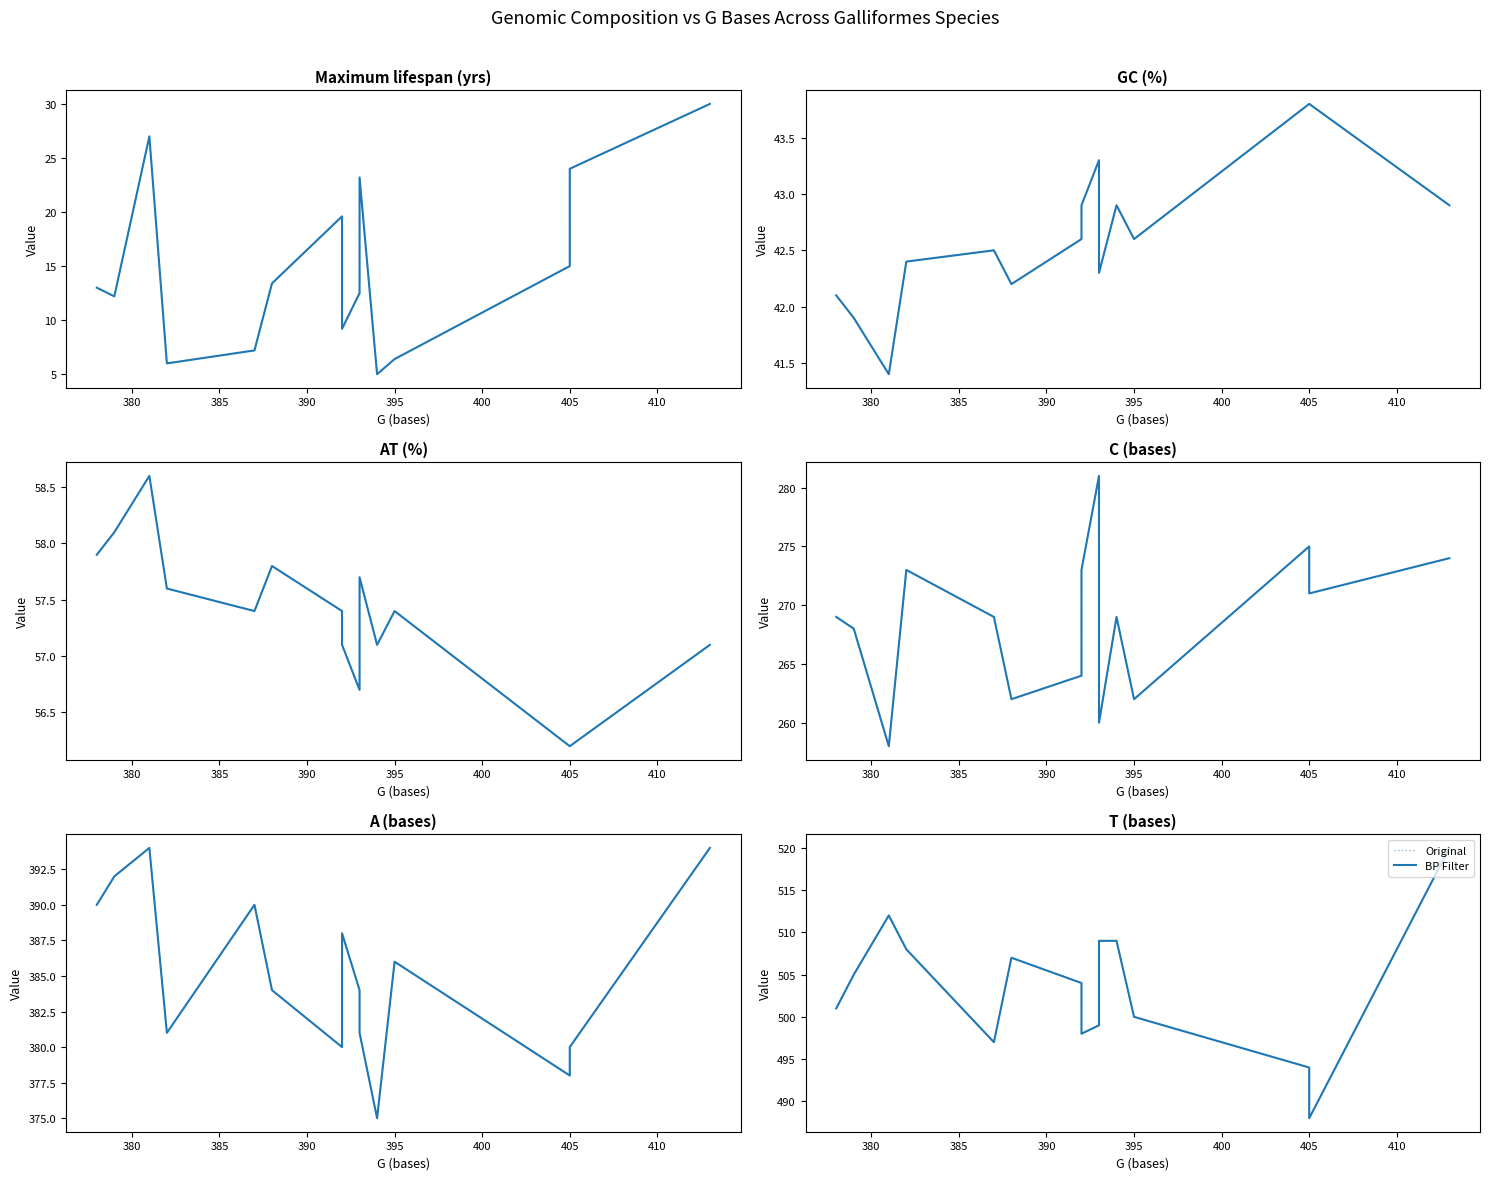

In Original, how many points are lower than both neighbors (excluding endpoints)?

3